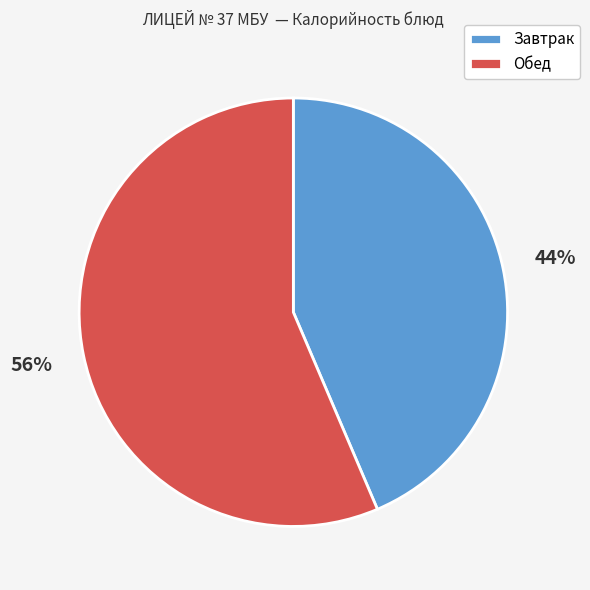

Does any single category account for the majority?

Yes